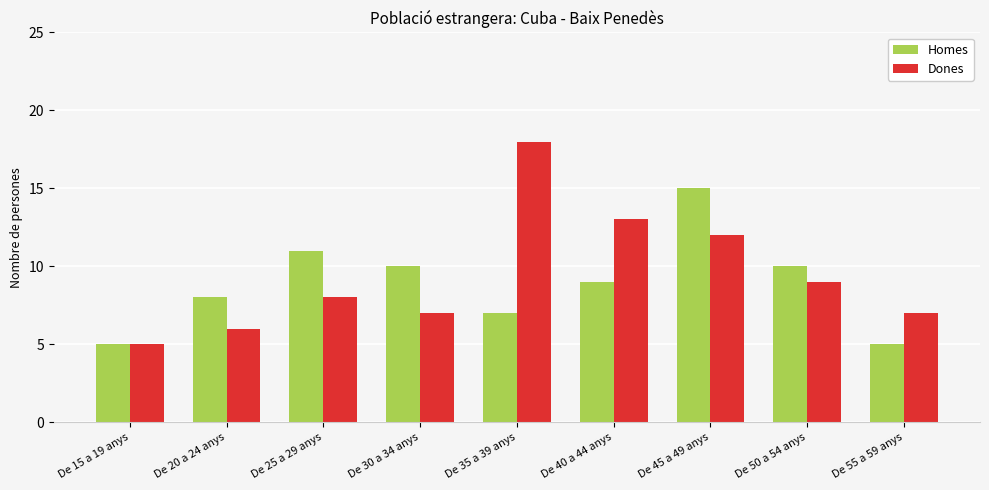

Which series changed the most between De 15 a 19 anys and De 25 a 29 anys?

Homes